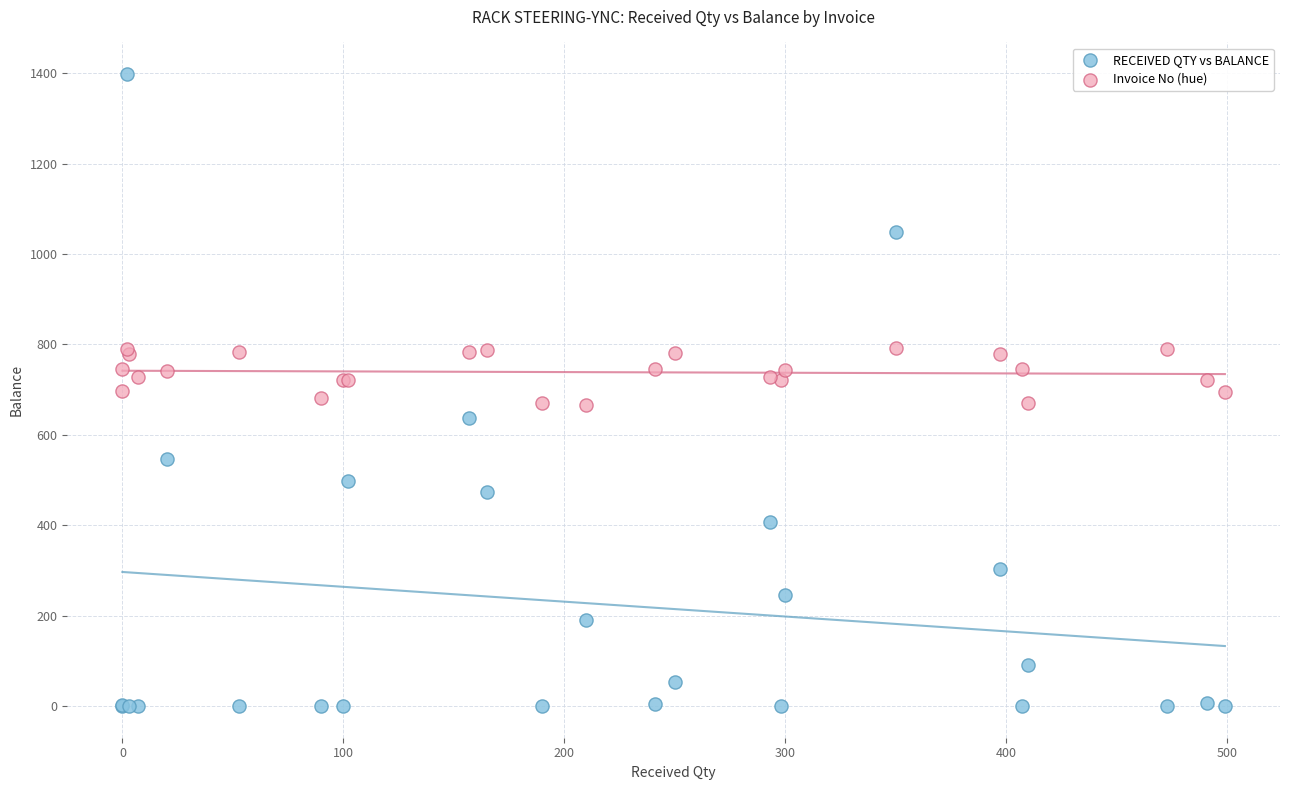

What is the X range (max minus min) for the scatter plot?

499